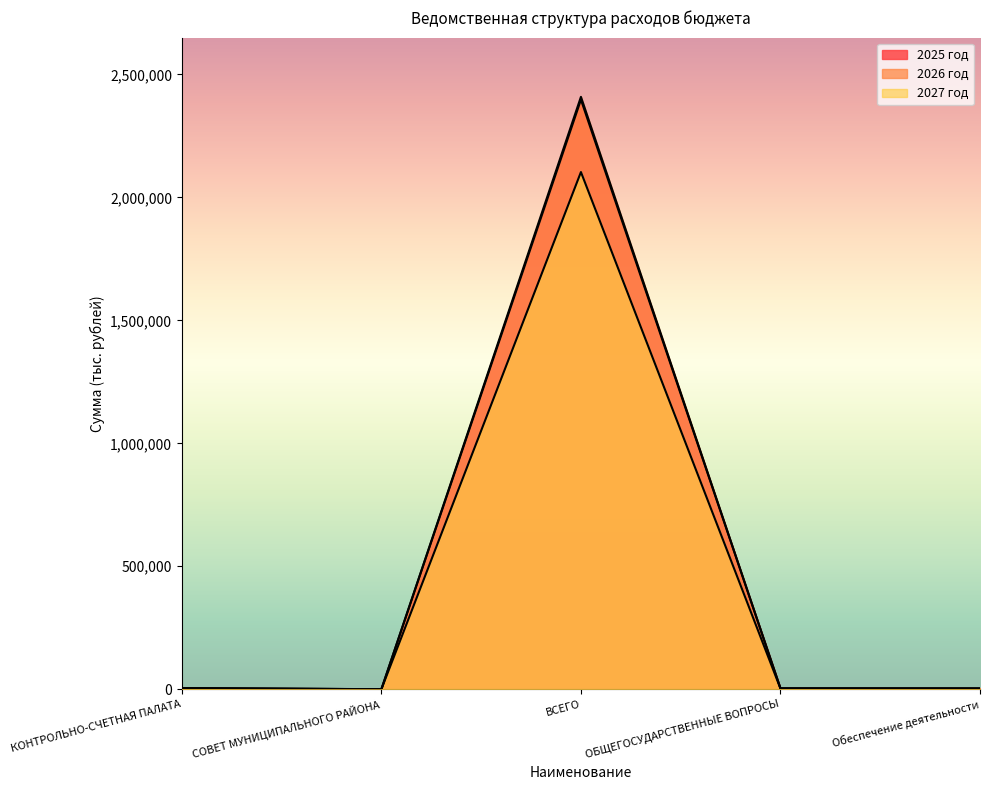

Reading left to right, extract all data points from this chart.

2025 год: 4895.4	150.0	2397578.8	4034.4	3701.2
2026 год: 4034.4	150.0	2408914.7	3034.4	2701.2
2027 год: 3701.2	150.0	2103119.6	2701.2	2318.9